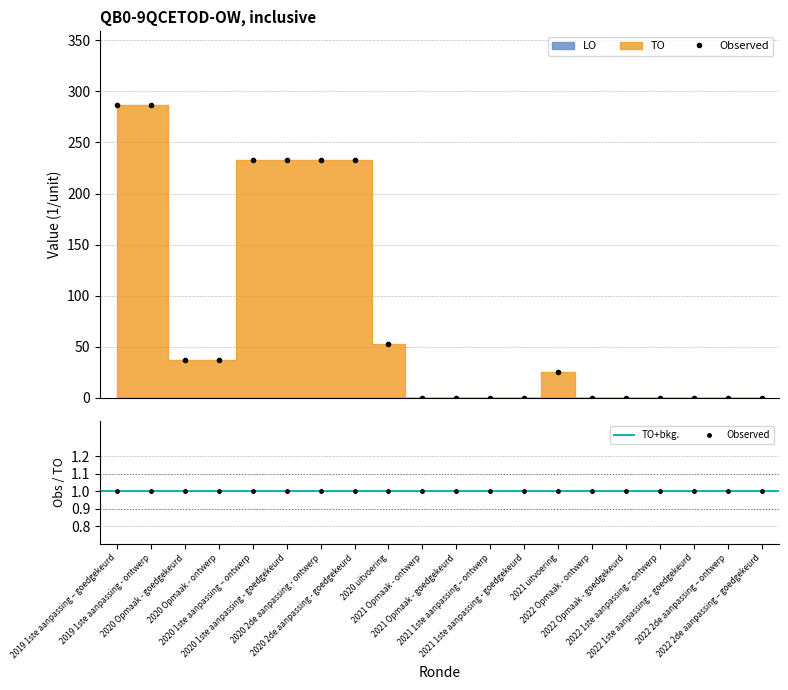

What is the label of the 2nd point from the right?

2022 2de aanpassing – ontwerp